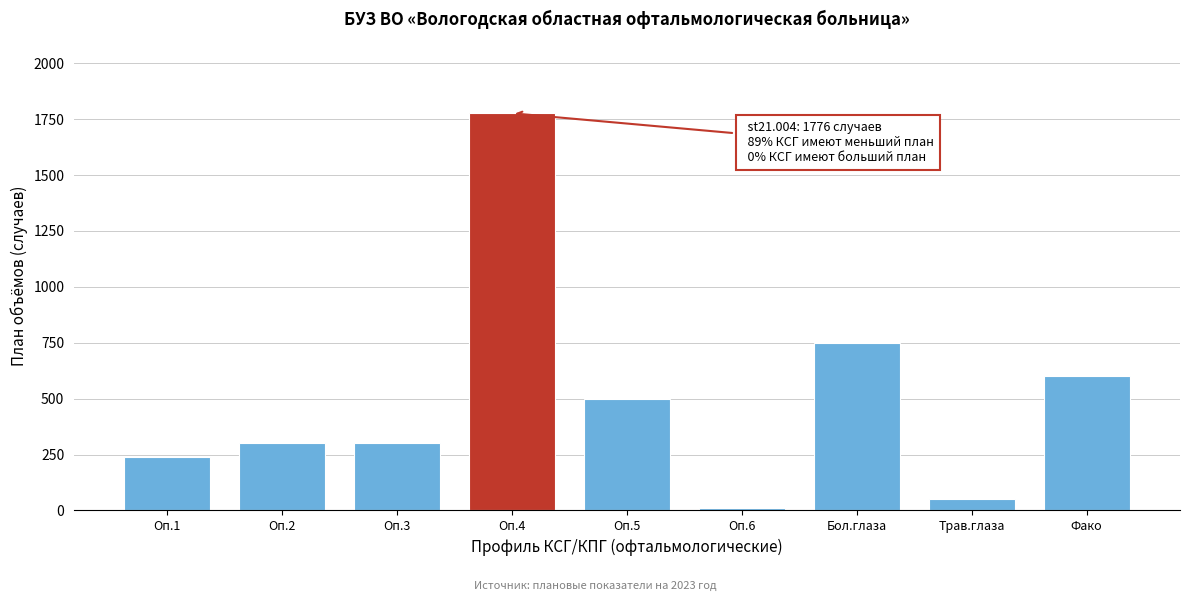

What is the label of the 5th bar from the left?

Оп.5